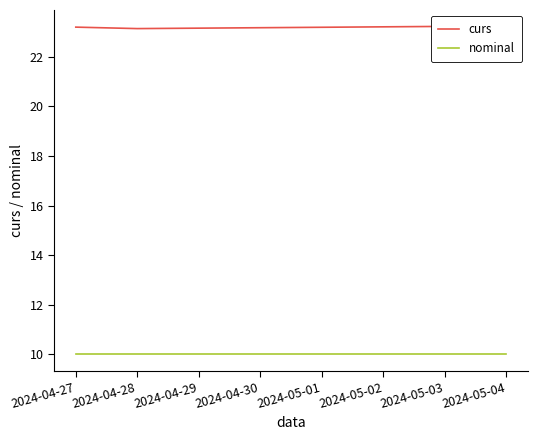

What is the sum of the curs values at 2024-04-28 and 2024-04-27?

46.3